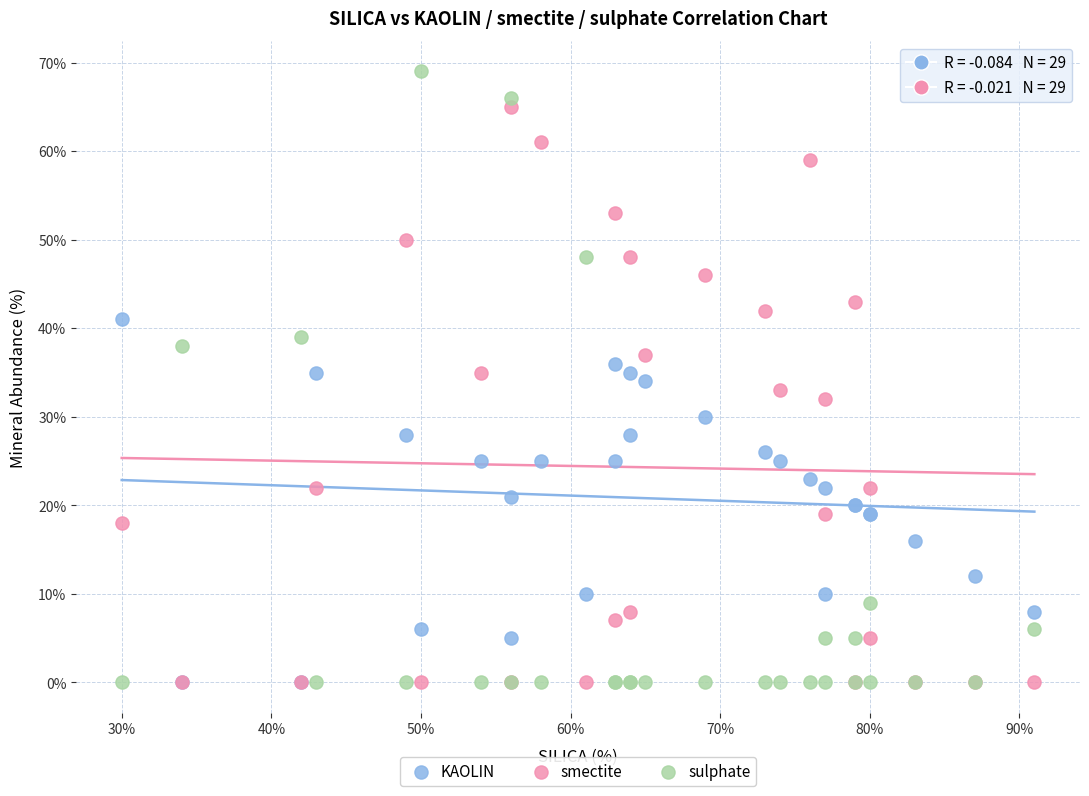

What are all the series names shown in the legend?

KAOLIN, smectite, sulphate